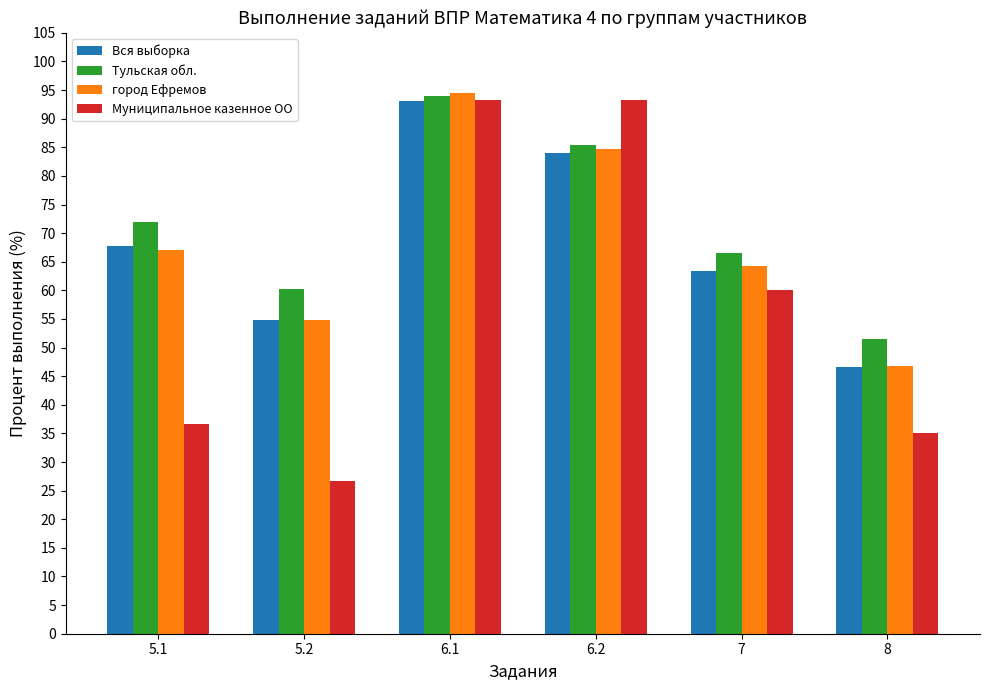

What is the maximum value shown in the chart?

94.5